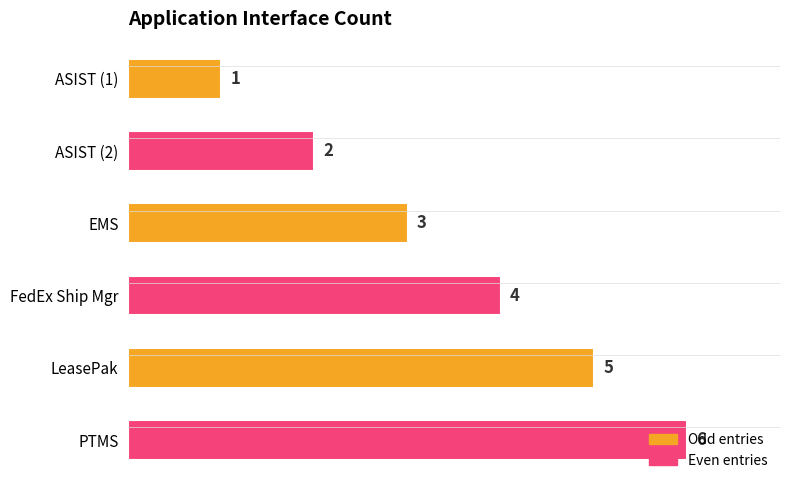

At which category does the chart reach its peak across all series?

PTMS